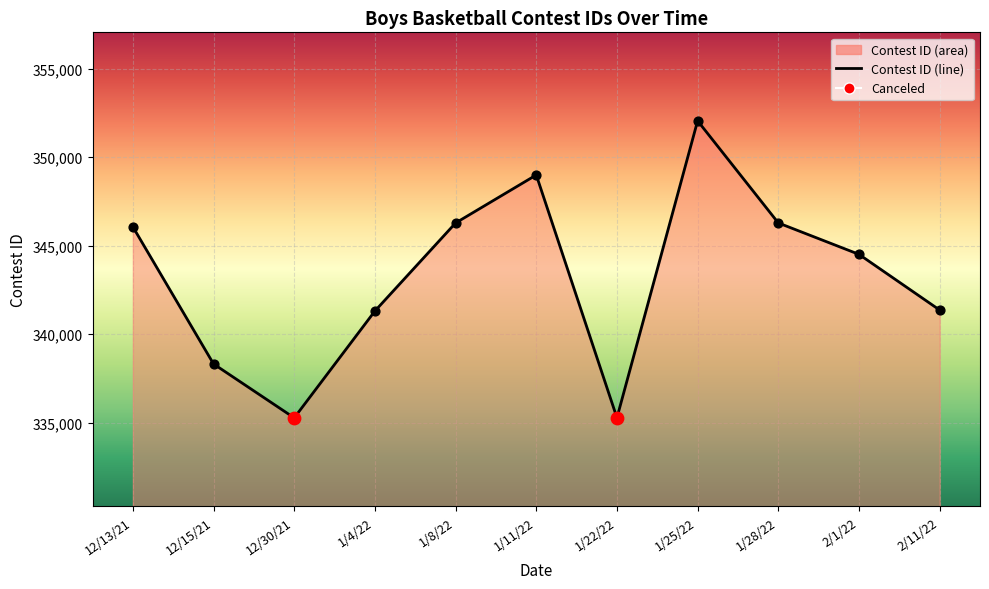

What is the ratio of the value at 1/4/22 to the value at 12/13/21?

1.0